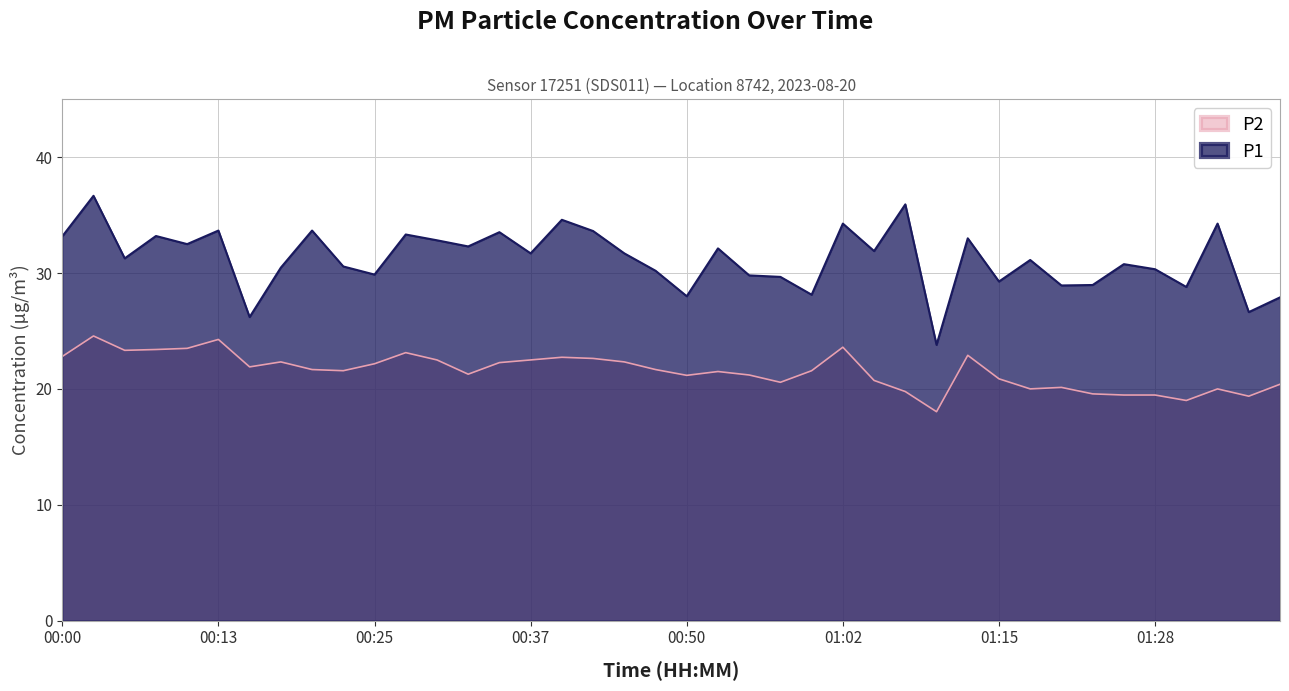

Which has a higher value, 00:55 or 00:32?

00:32